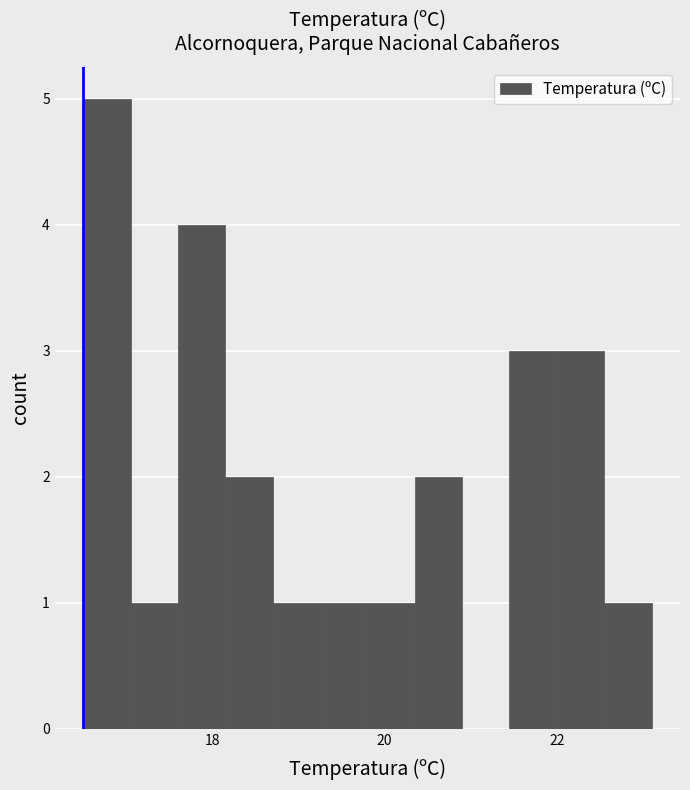

Around what value on the x-axis is the tallest bar? Give the approximate position of its centre, as read against the axis.

16.8